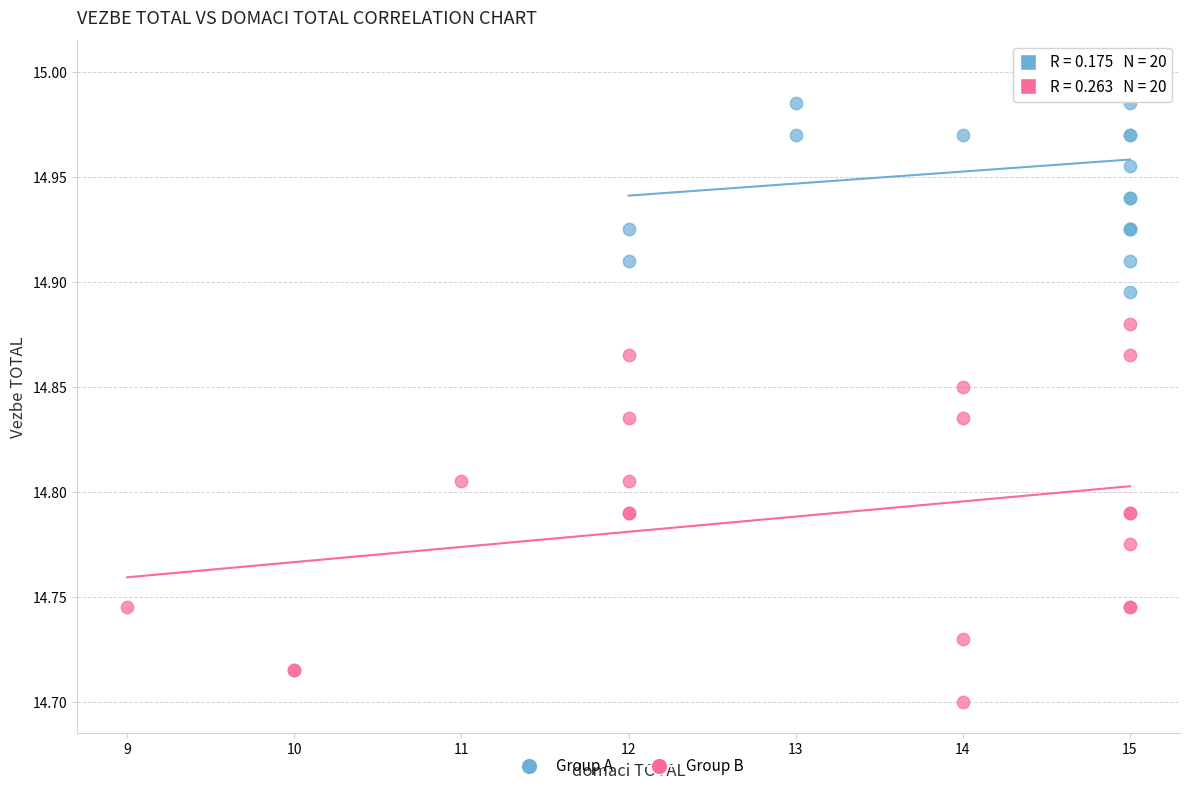

Which series reaches the minimum Y coordinate?

Group B